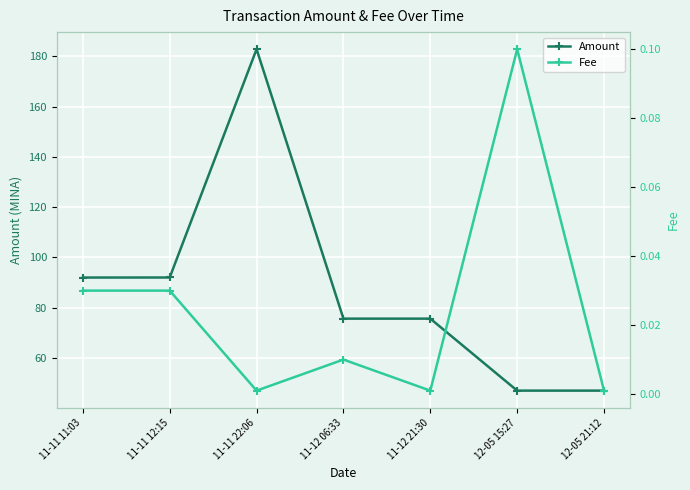

What position from the right is 11-12 06:33?

4